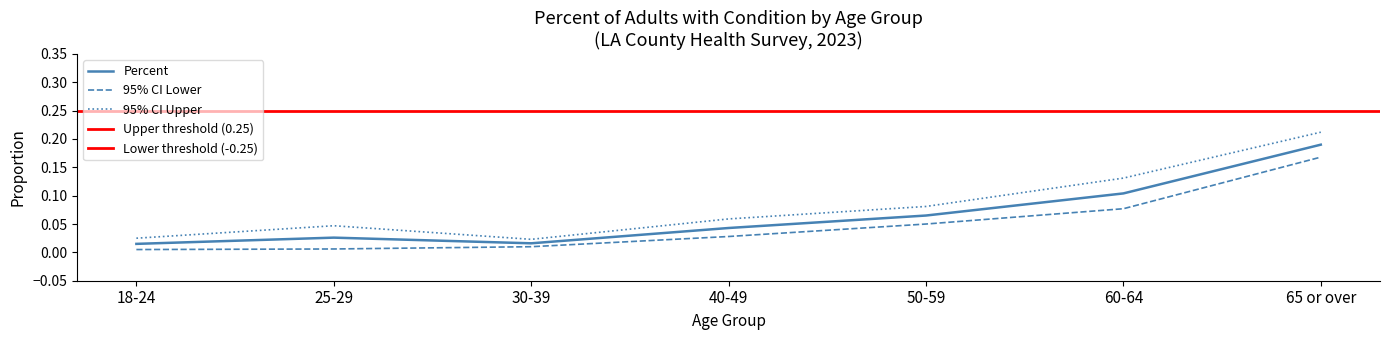

Reading right to left, extract all data points from this chart.

Percent: 65 or over=0.2	60-64=0.1	50-59=0.1	40-49=0.0	30-39=0.0	25-29=0.0	18-24=0.0
95% CI Lower: 65 or over=0.2	60-64=0.1	50-59=0.1	40-49=0.0	30-39=0.0	25-29=0.0	18-24=0.0
95% CI Upper: 65 or over=0.2	60-64=0.1	50-59=0.1	40-49=0.1	30-39=0.0	25-29=0.0	18-24=0.0